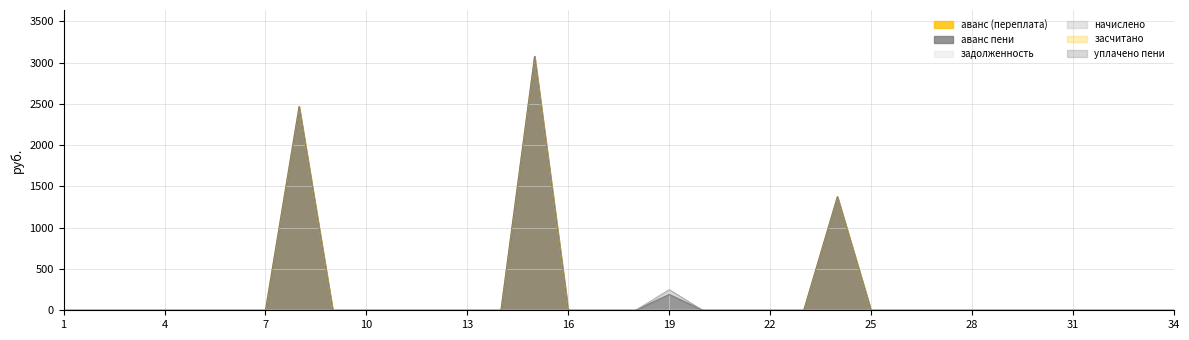

Rank the categories by уплачено пени value from lowest to highest.

1, 2, 3, 4, 5, 6, 7, 8, 9, 10, 11, 12, 13, 14, 15, 16, 17, 18, 20, 21, 22, 23, 24, 25, 26, 27, 28, 29, 30, 31, 32, 33, 34, 19